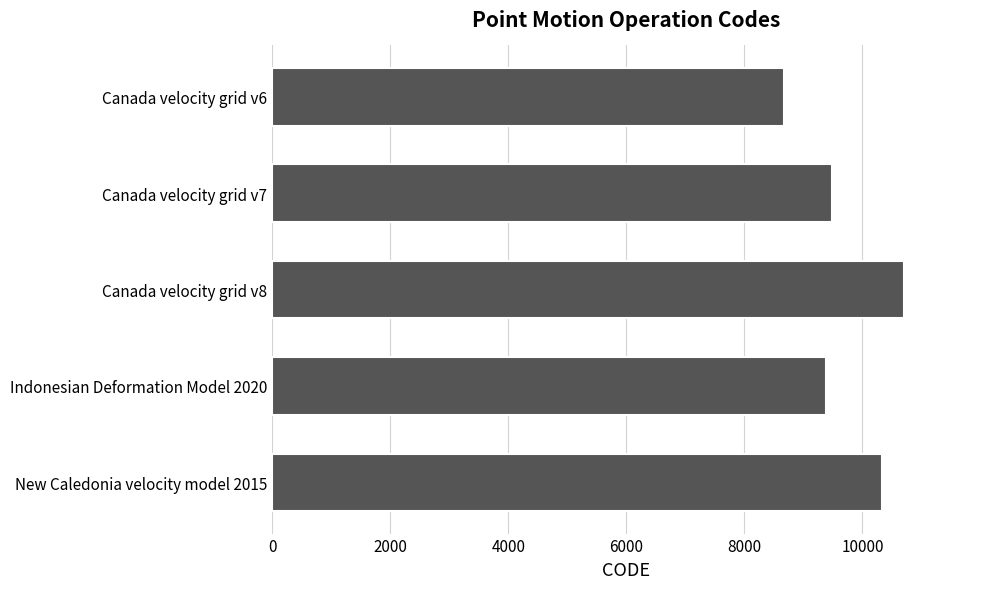

Reading bottom to top, what are all the values shown in this chart?

New Caledonia velocity model 2015=10323	Indonesian Deformation Model 2020=9375	Canada velocity grid v8=10707	Canada velocity grid v7=9483	Canada velocity grid v6=8676